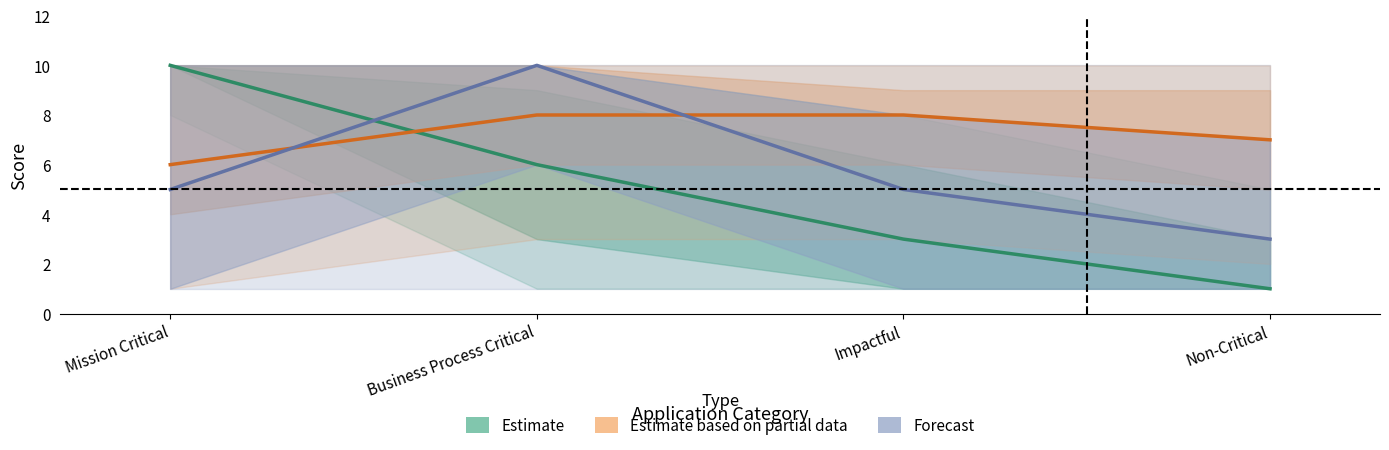

At which category is the sum across all series the highest?

Business Process Critical